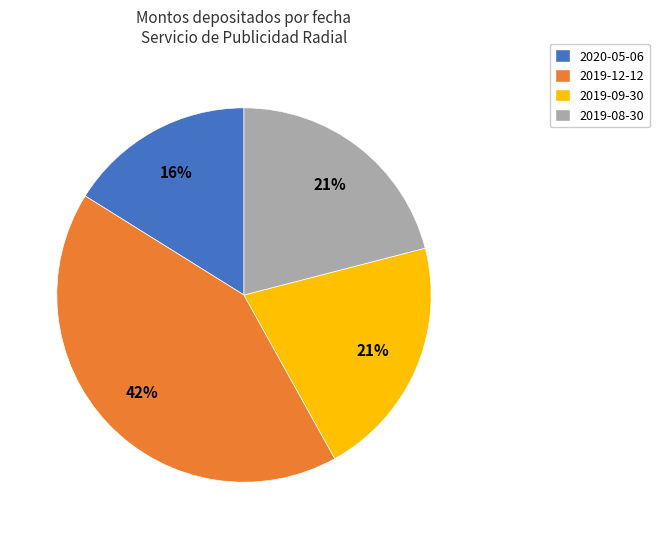

True or false: 2019-12-12 accounts for 42% of the total.

True